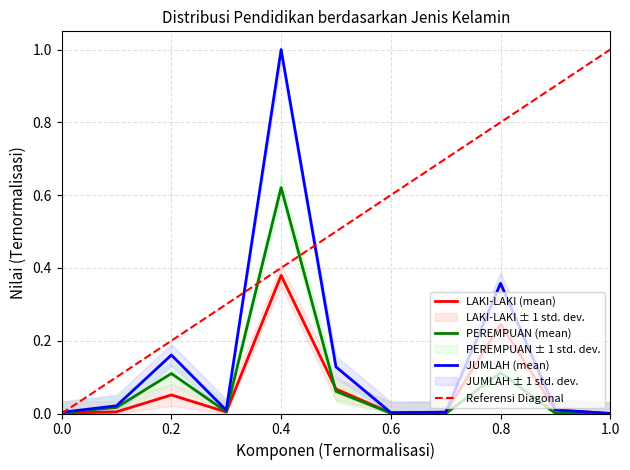

Rank the categories by JUMLAH value from lowest to highest.

TIDAK DIKETAHUI, S-3, D-I, SD, D-IV, SLTP, D-II, S-2, D-III, SLTA, S-1